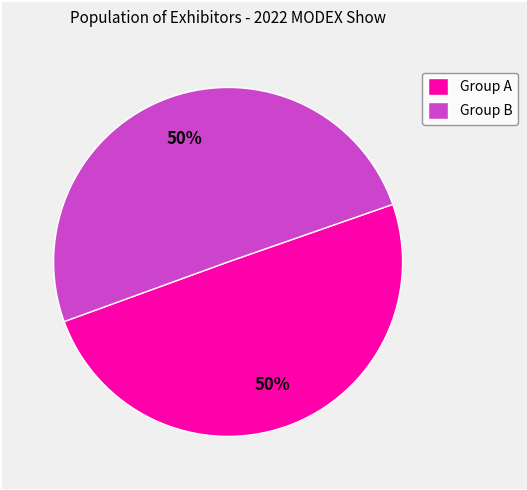

Do Group A and Group B together represent more than half of the pie?

Yes